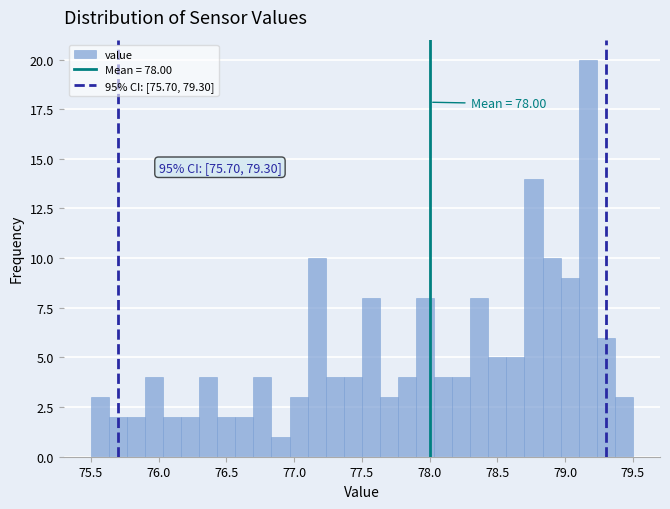

Read against the x-axis, roughly where is the centre of the tallest bar?

79.15